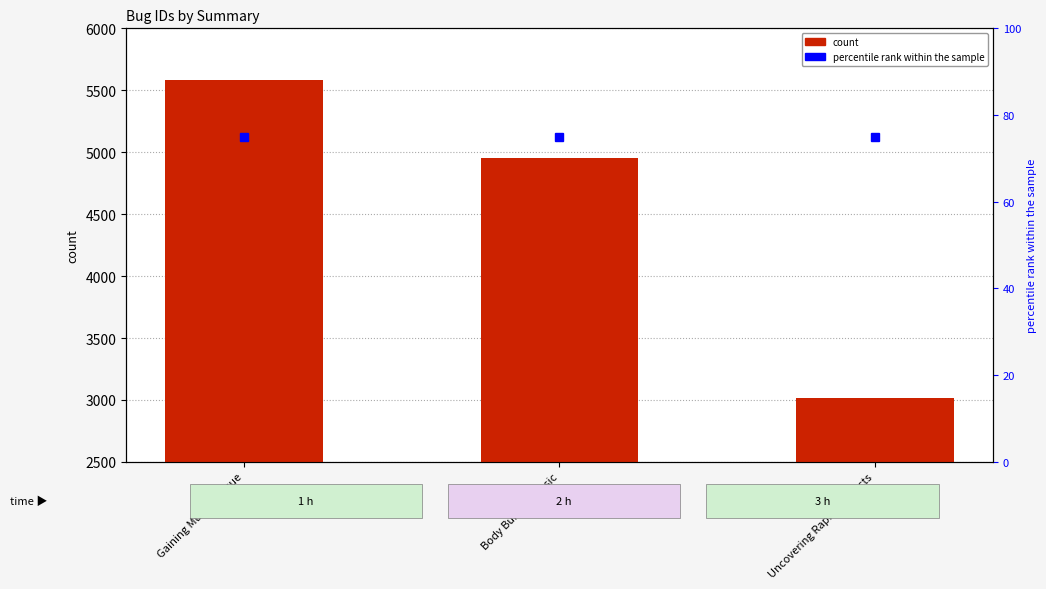

Count the id values in the range 3014 to 5586.

3